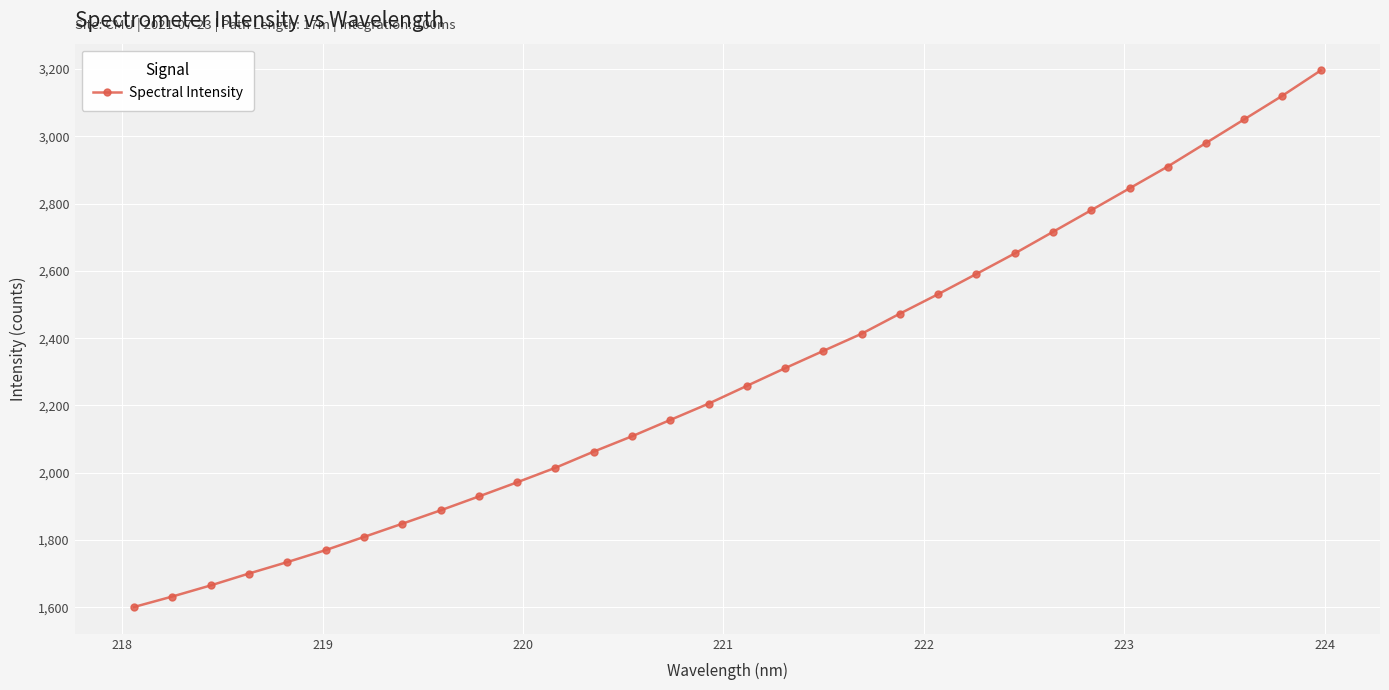

What is the difference between the maximum and minimum values?

1595.2